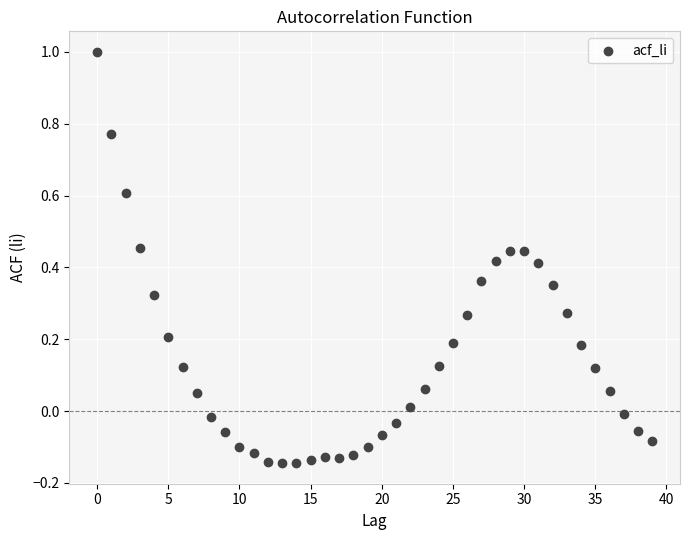

What is the range of Y values (max minus min)?

1.1